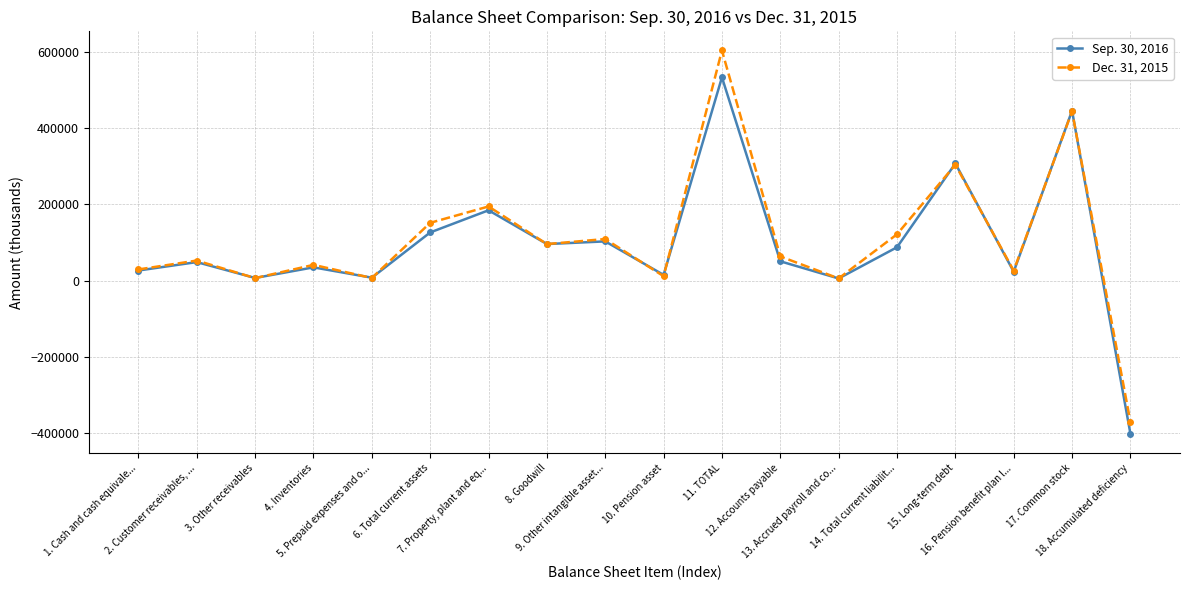

At which category is the sum across all series the highest?

11. TOTAL